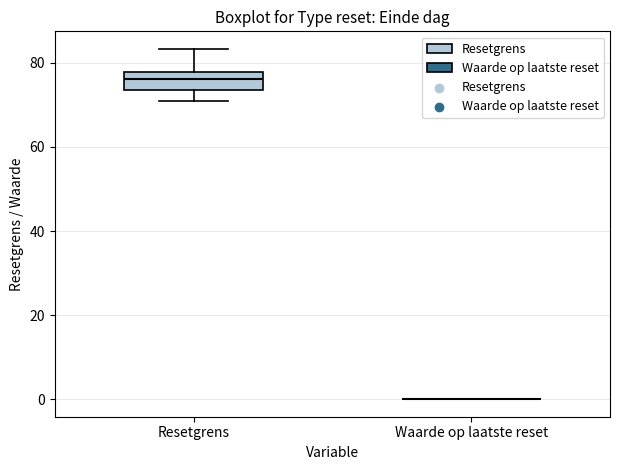

Where is the lower edge of the box for Resetgrens on the y-axis? The values are not printed on the chart, so give them approximately, as read against the axis.

74